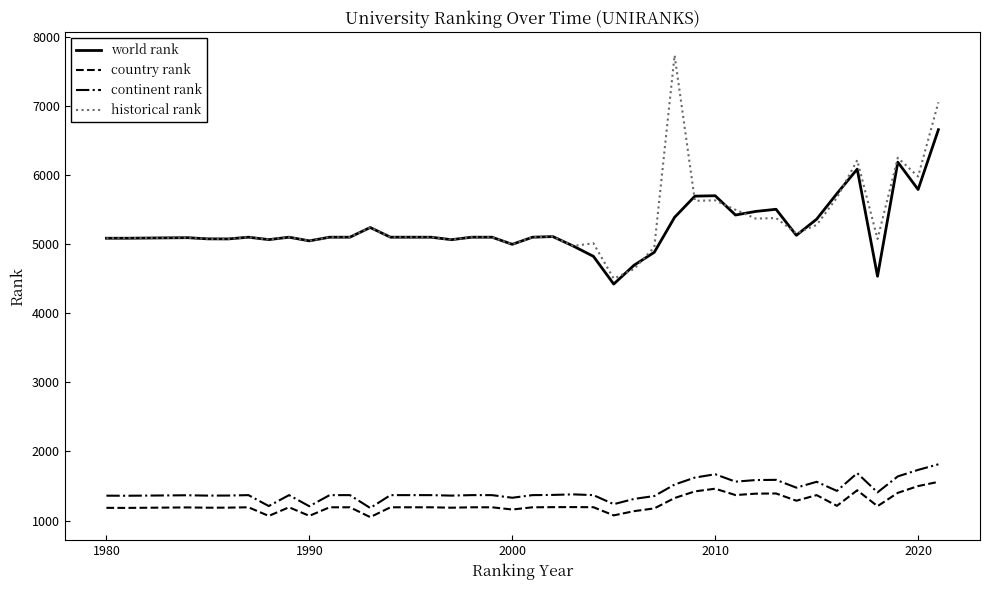

What is the minimum value shown in the chart?

1050